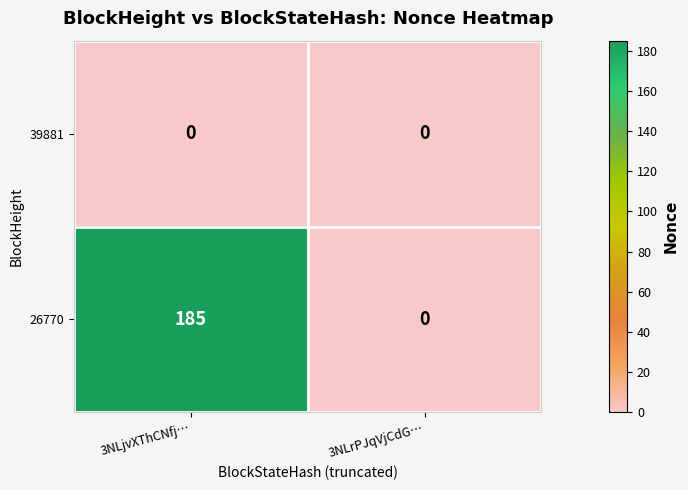

The value of 39881 at 3NLrPJqVjCdG… is 0. True or false?

True